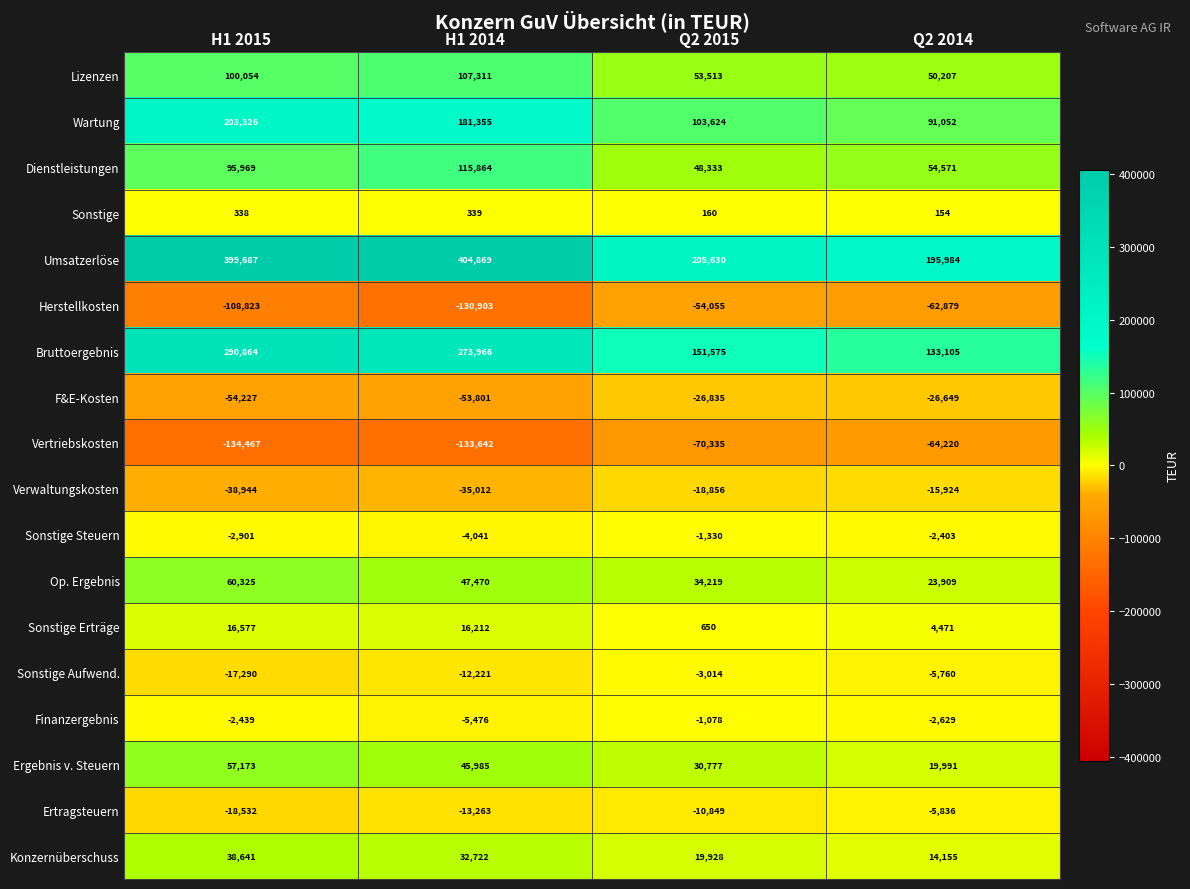

What is the total value across all series at H1 2015?

885331